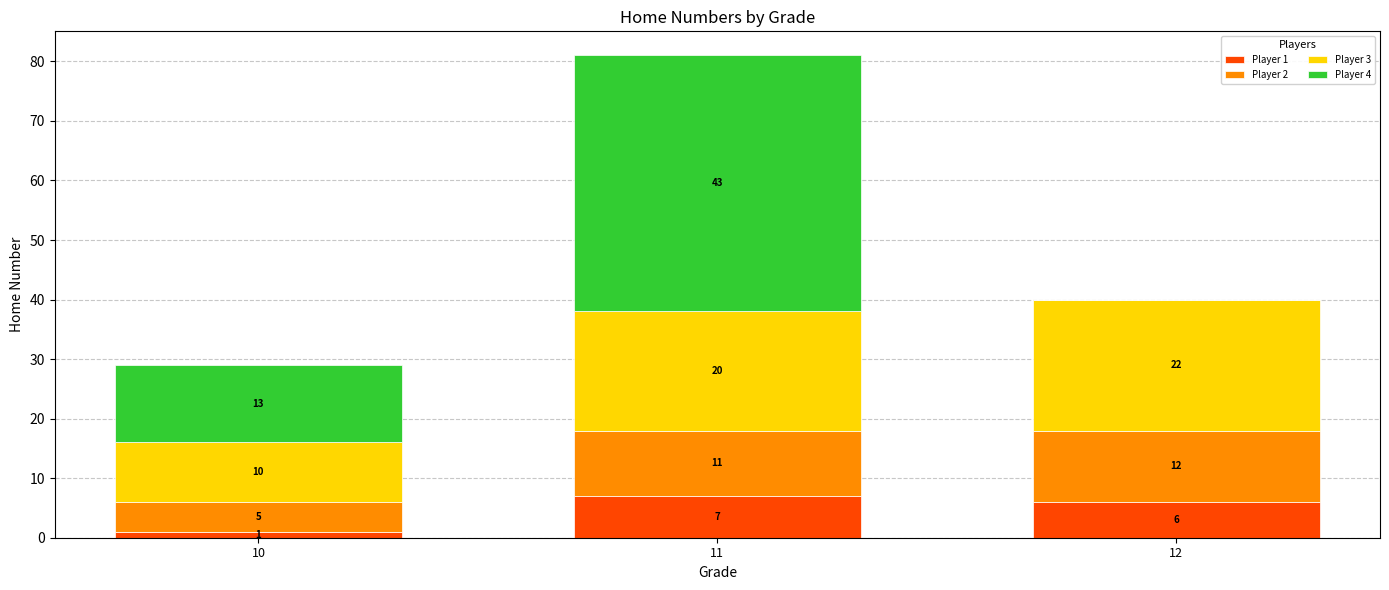

What are all the series names shown in the legend?

Player 1, Player 2, Player 3, Player 4